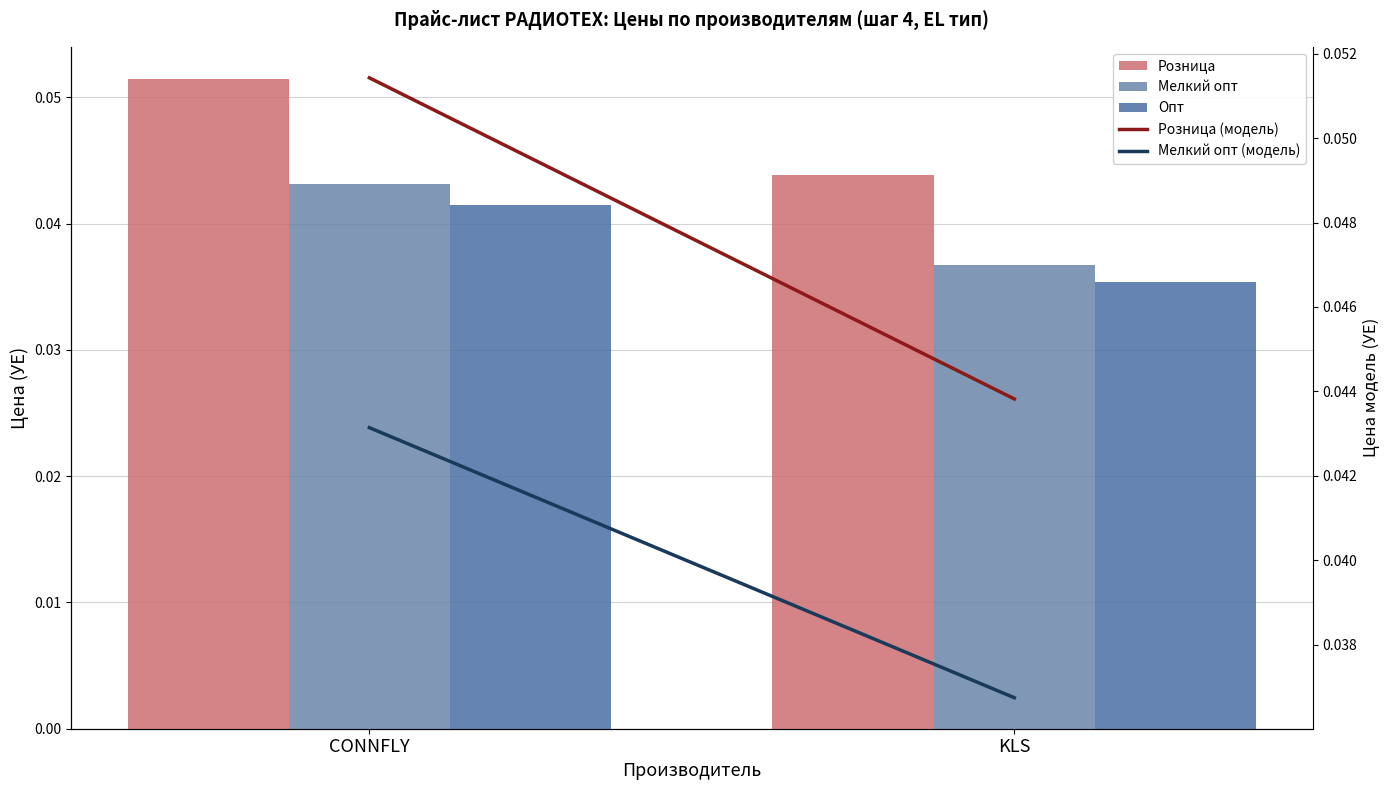

How many data points does each series have?

2